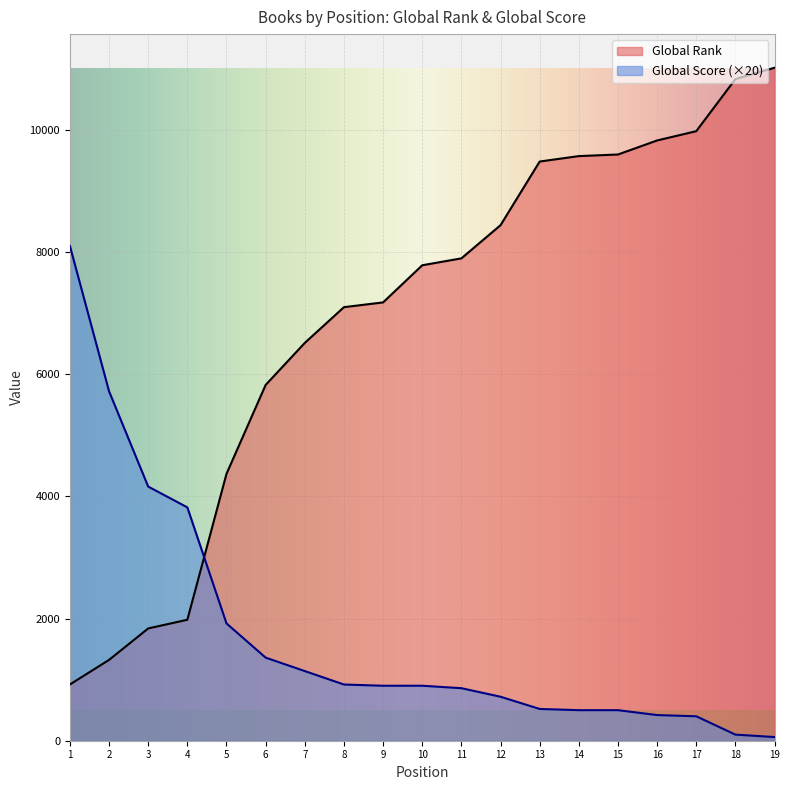

What is the spread (max minus min) of values at 3?

2322